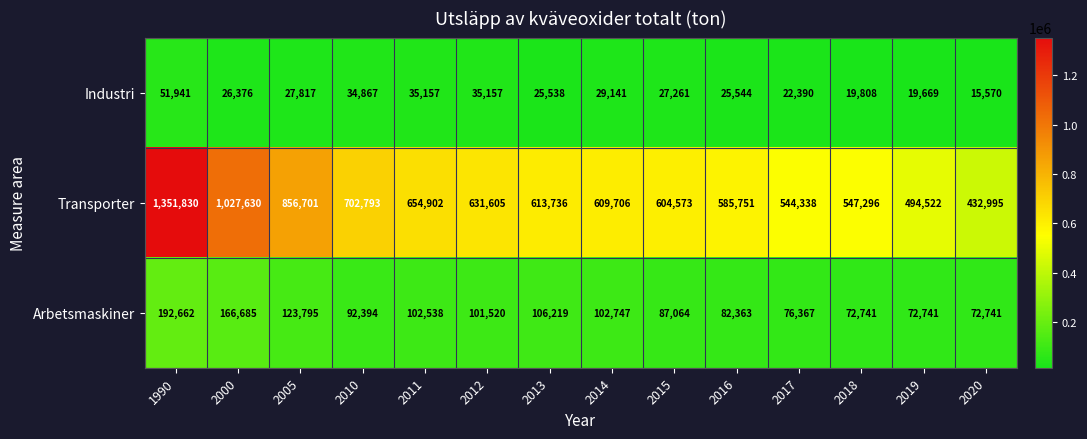

Which category has the highest value across all series?

1990